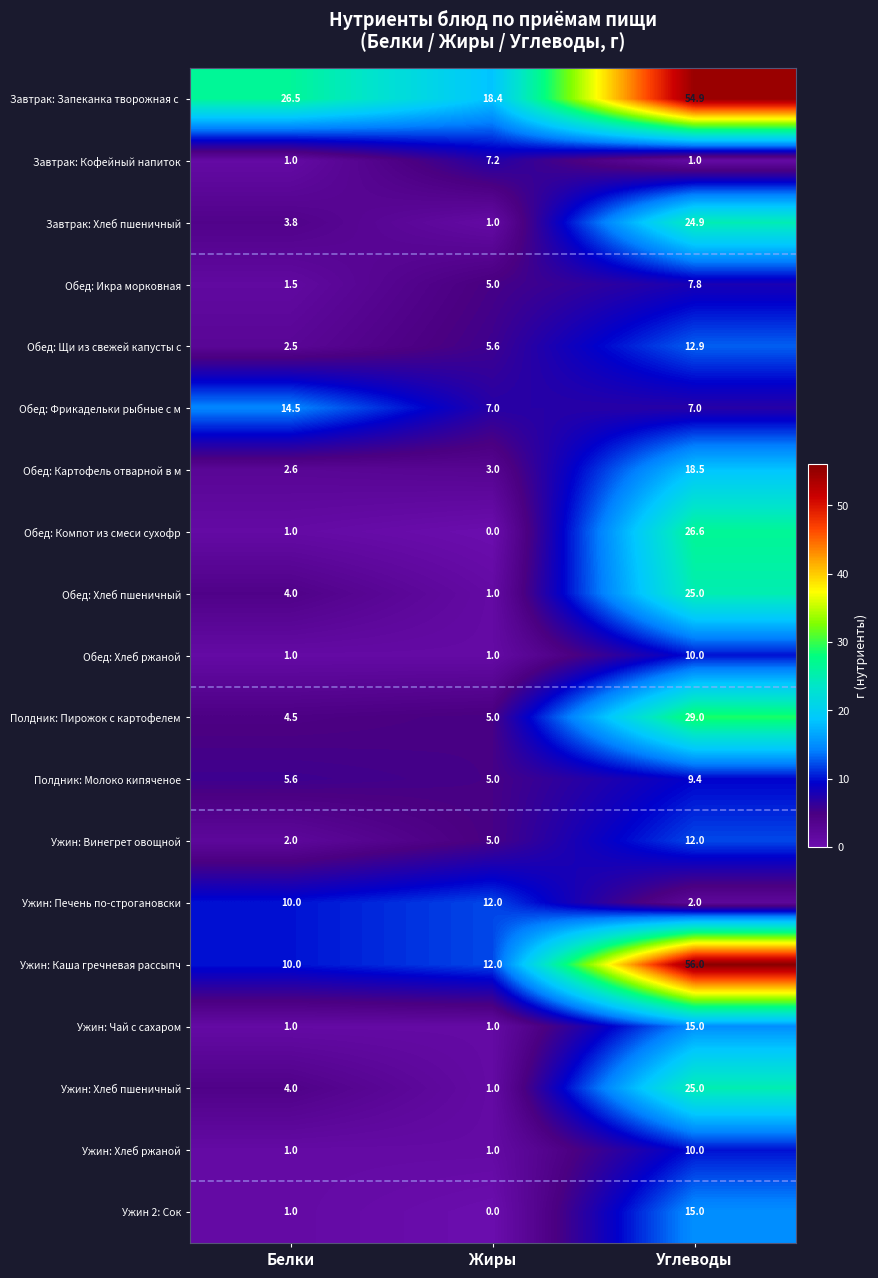

At which label does Ужин: Хлеб ржаной reach its peak?

Углеводы